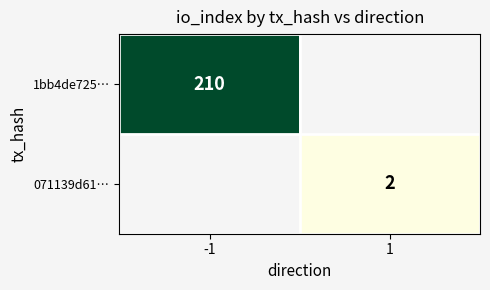

The value of 1bb4de725… at -1 is 279. True or false?

False